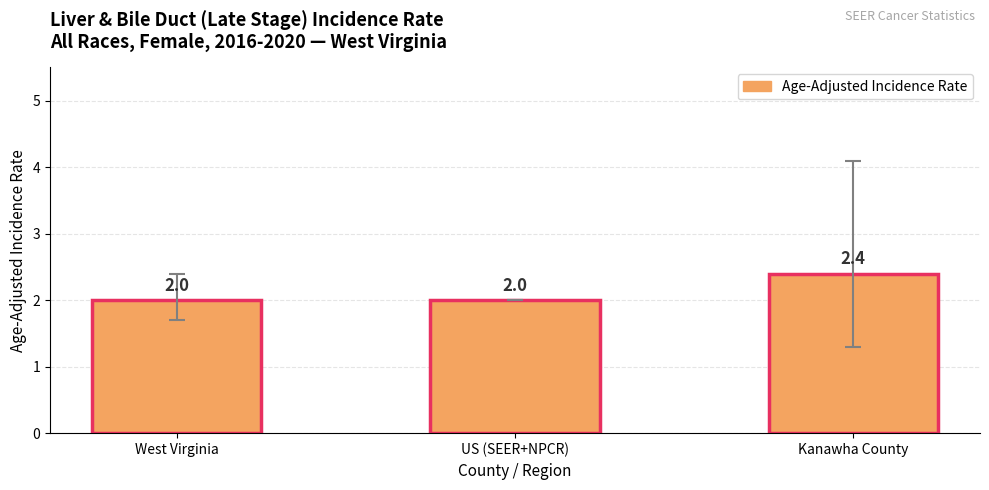

What is the change in value from US (SEER+NPCR) to Kanawha County?

+0.4